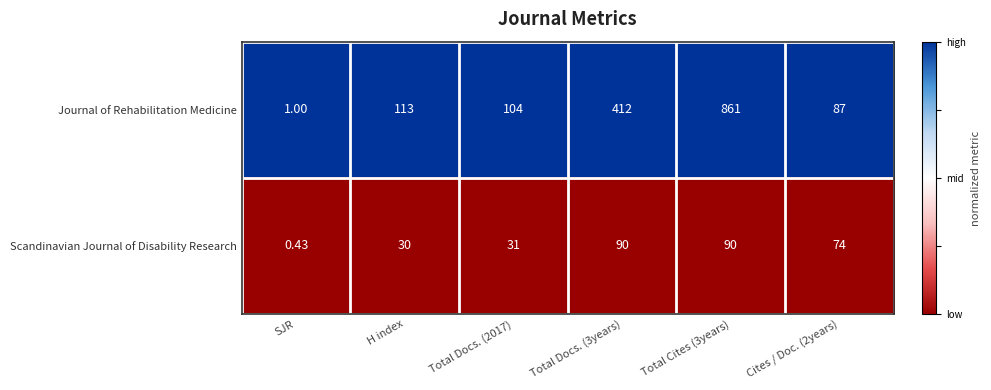

Rank the series by their average value, from lowest to highest.

Scandinavian Journal of Disability Research, Journal of Rehabilitation Medicine